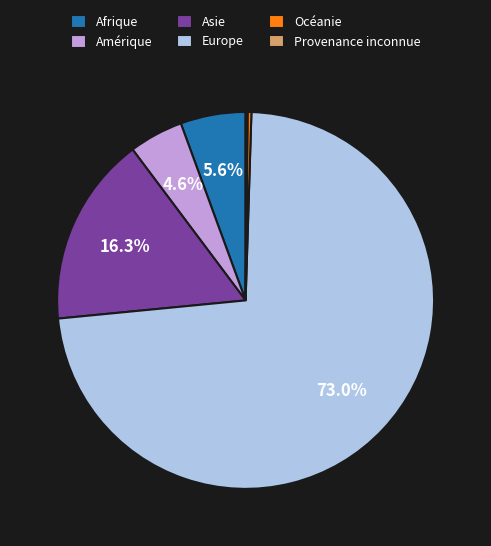

What is the ratio of the value at Afrique to the value at Europe?

0.1